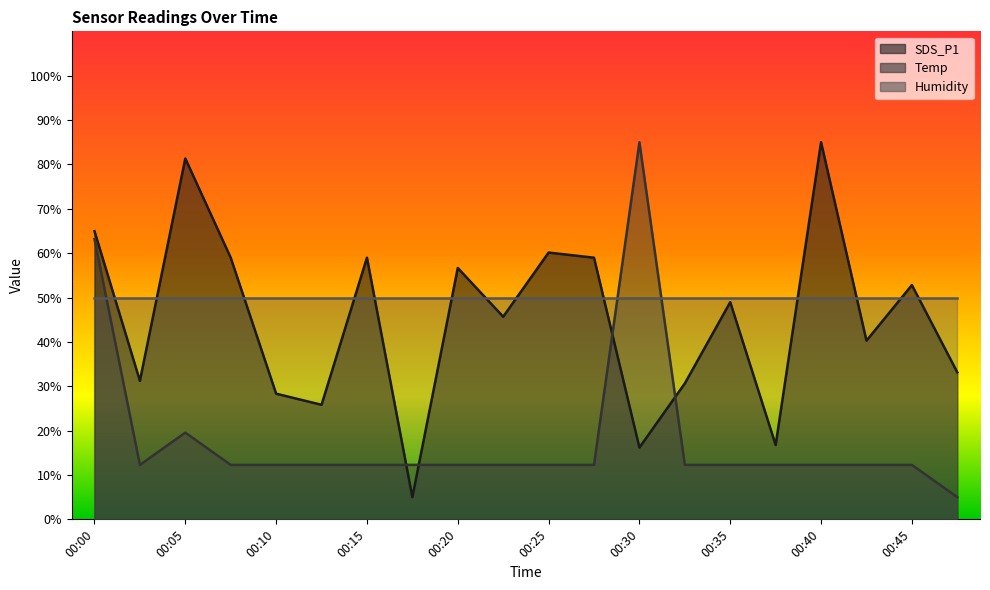

Between 00:37 and 00:40, which series saw the biggest shift?

SDS_P1